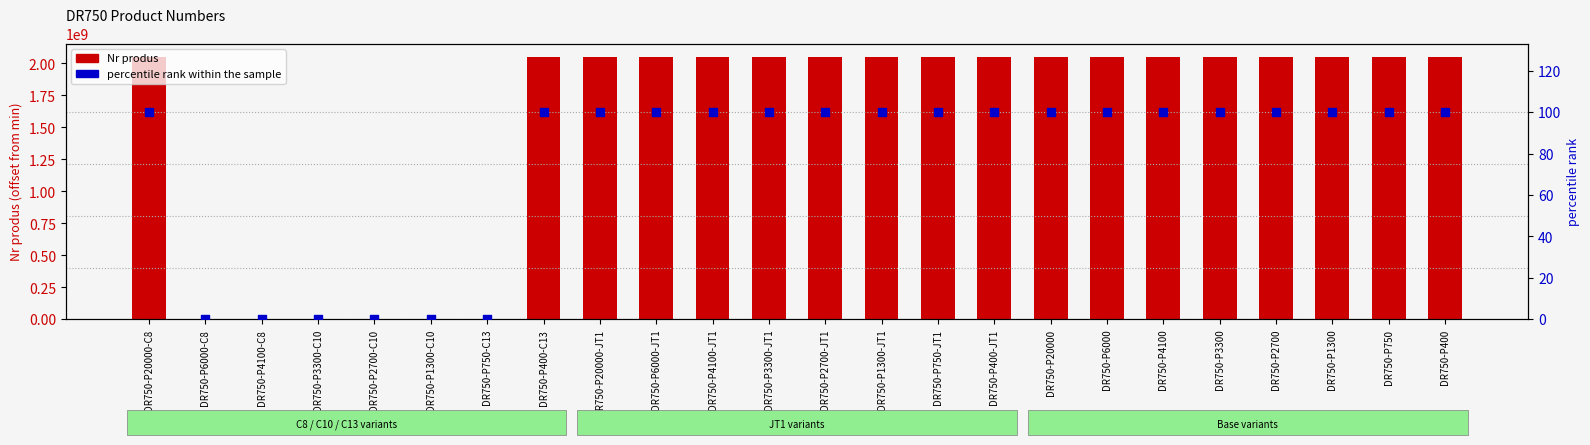

Is the value of Nr produs at DR750-P1300-C10 greater than the value of percentile rank within the sample at DR750-P750-JT1?

No